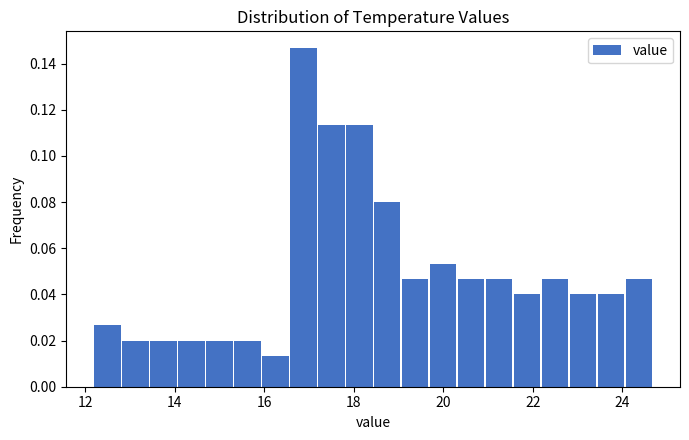

Around what value on the x-axis is the tallest bar? Give the approximate position of its centre, as read against the axis.

16.8